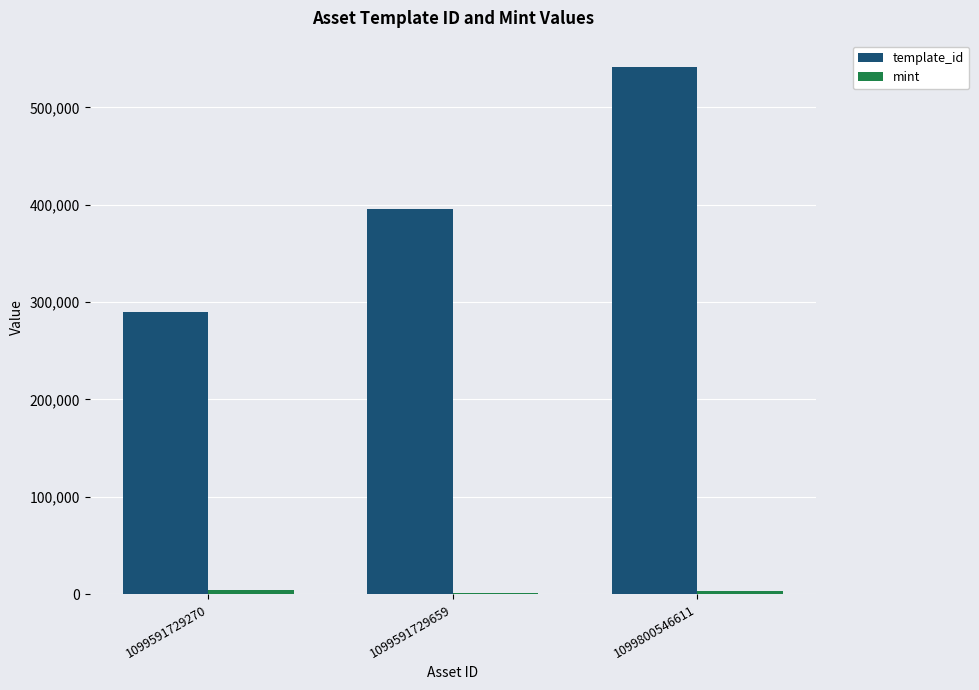

What is the sum of all template_id values?

1226357